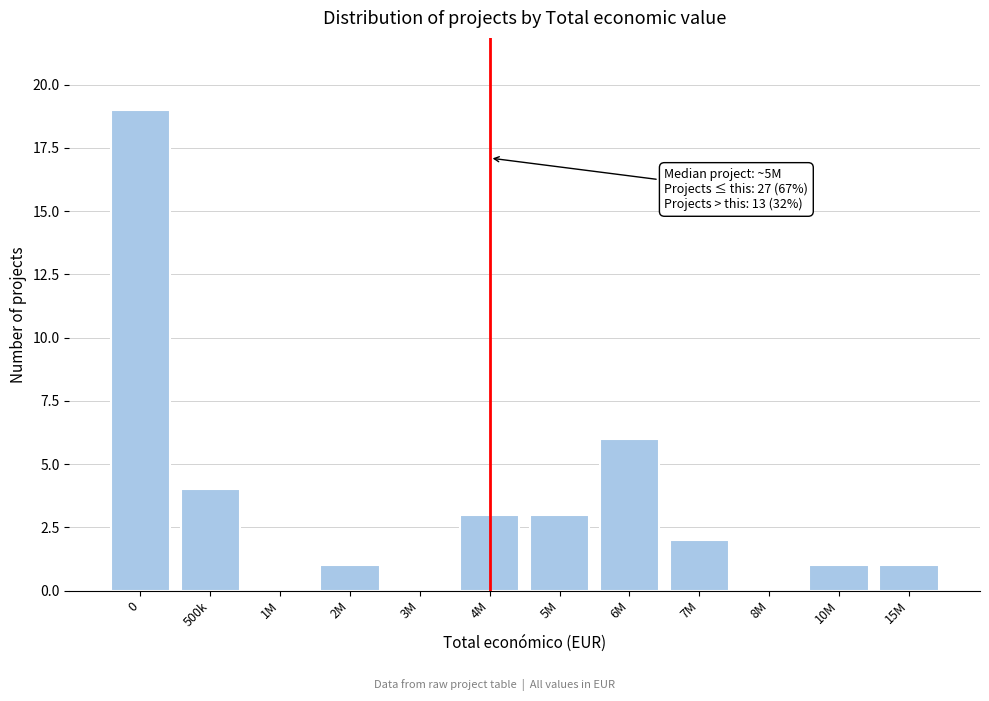

Reading left to right, list all the values displayed in this chart.

0=19	500k=4	1M=0	2M=1	3M=0	4M=3	5M=3	6M=6	7M=2	8M=0	10M=1	15M=1